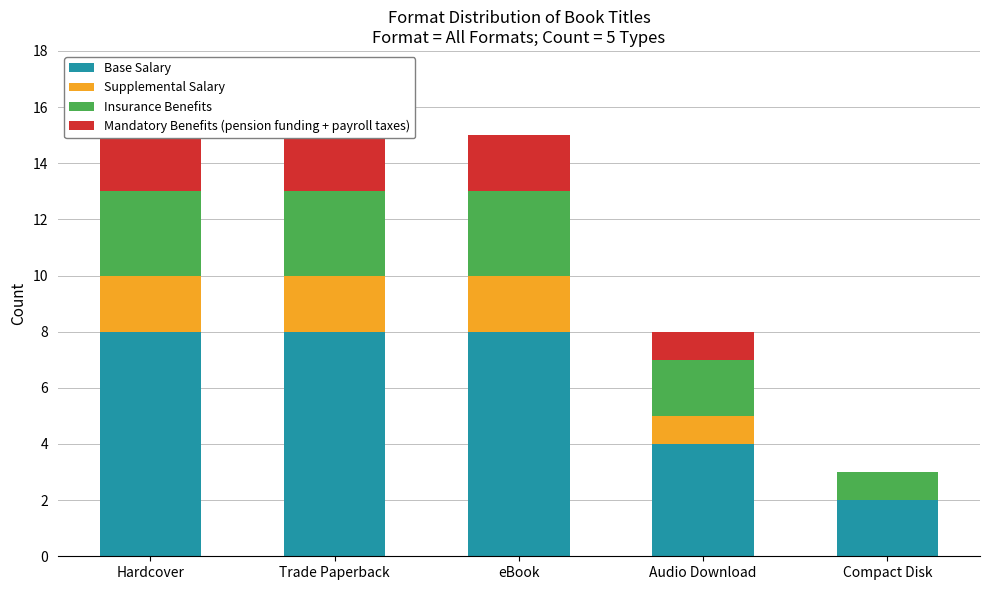

What is the total value across all series at Trade Paperback?

15